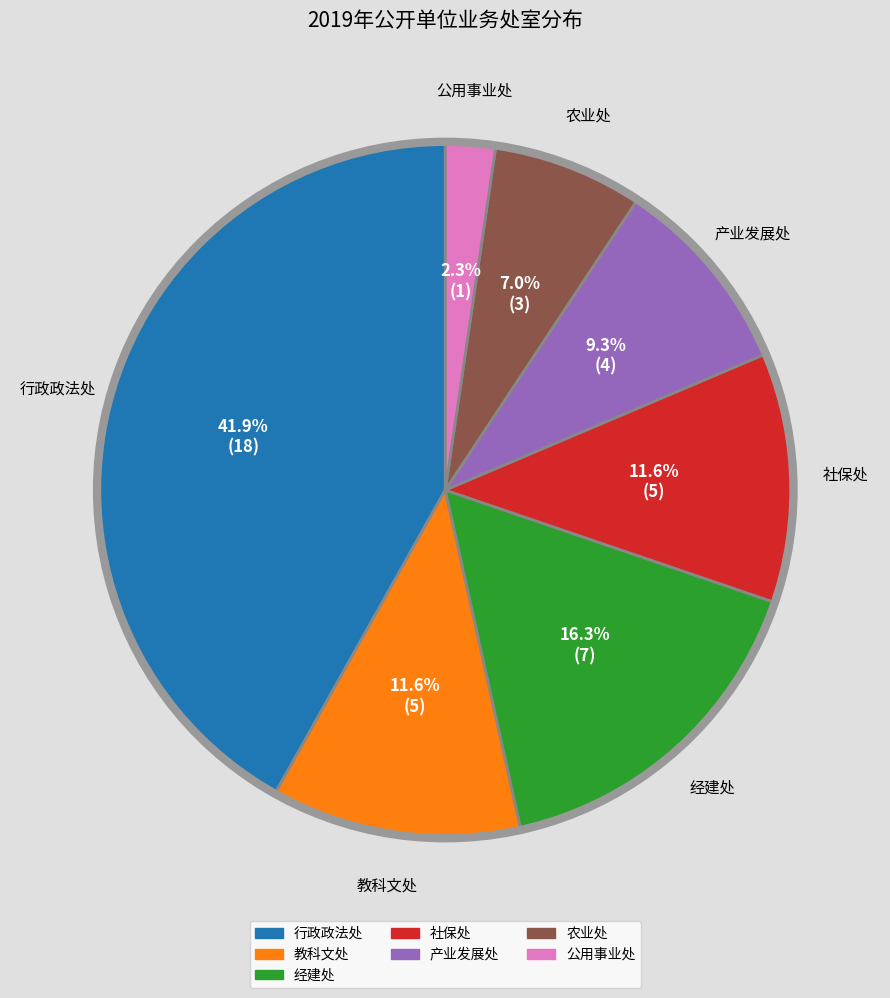

What is the largest slice in the pie chart?

行政政法处